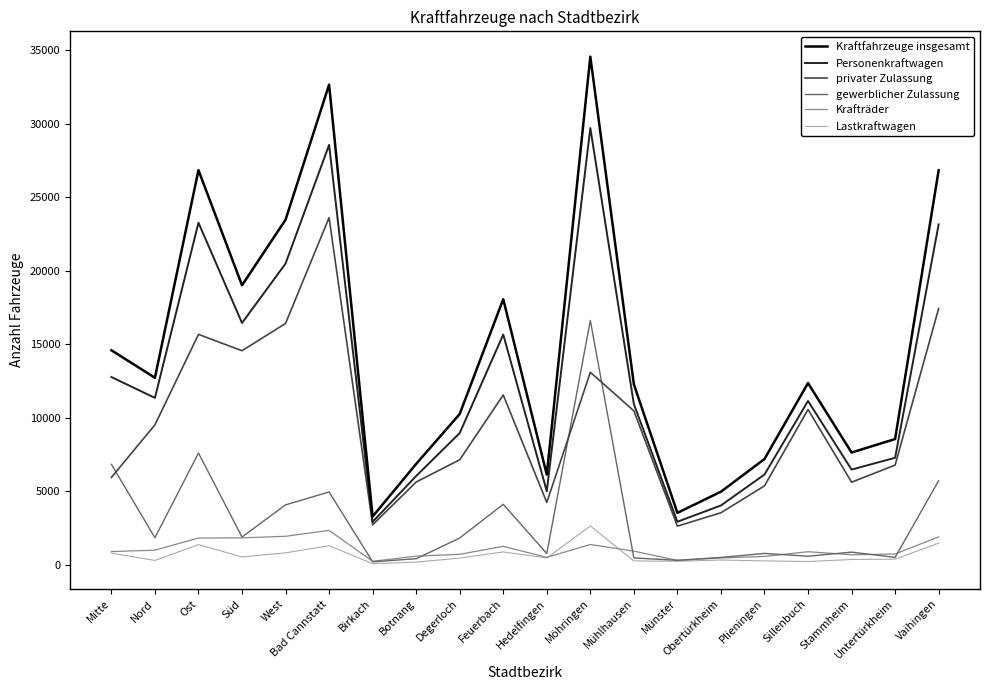

What is the spread (max minus min) of values at Möhringen?

33171